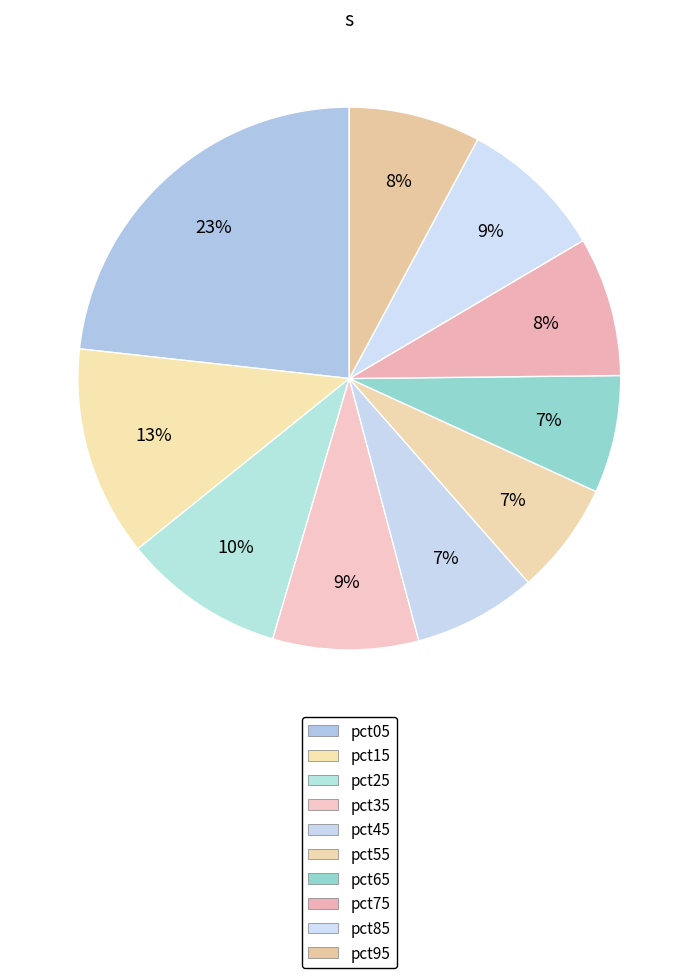

Rank the categories by value from lowest to highest.

pct55, pct65, pct45, pct95, pct75, pct85, pct35, pct25, pct15, pct05